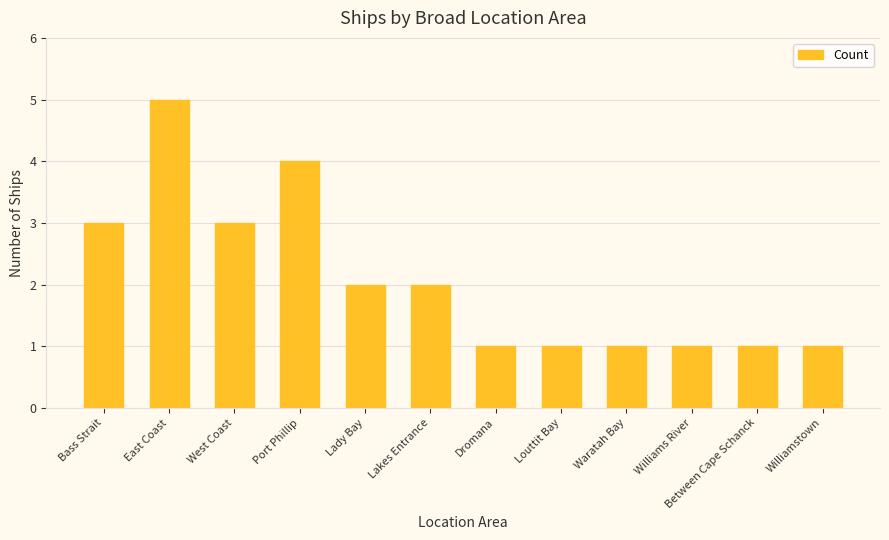

What is the sum of the values at Bass Strait and Louttit Bay?

4